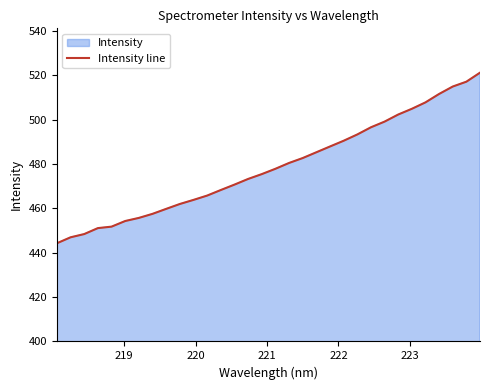

What is the smallest value displayed?

444.3